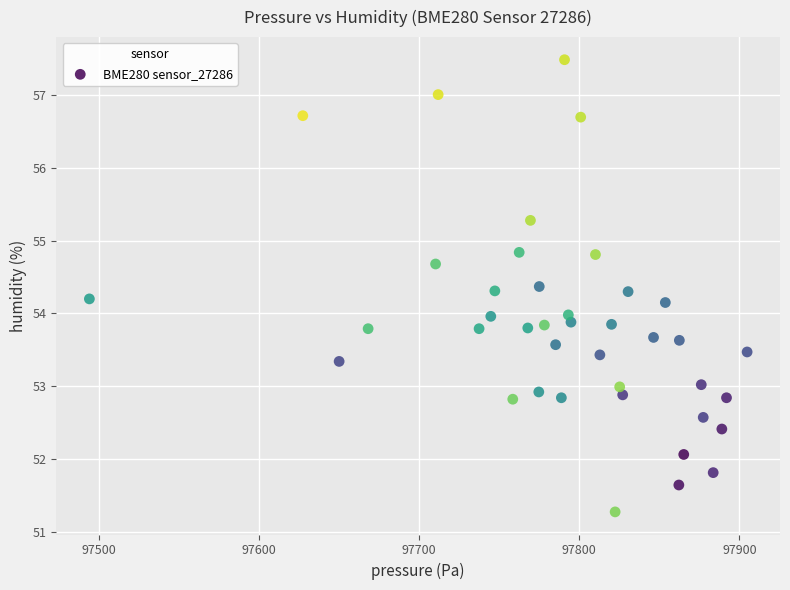

What is the range of Y values (max minus min)?

6.2